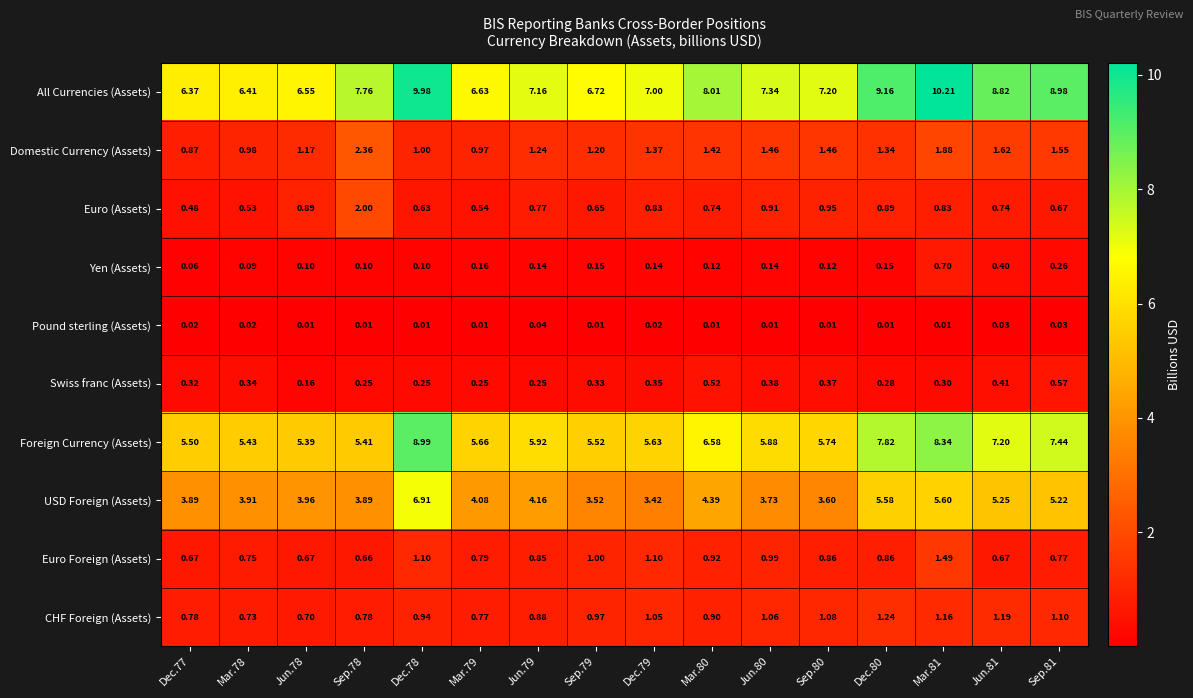

Which series has the largest range (max minus min)?

All Currencies (Assets)